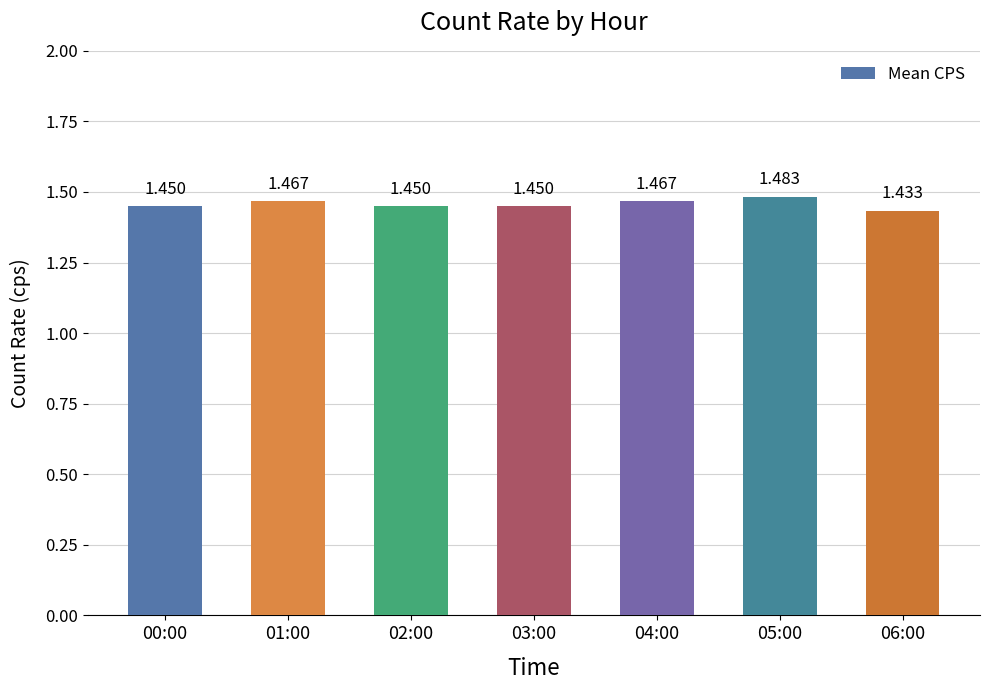

List the labels in order of value, smallest first.

06:00, 00:00, 02:00, 03:00, 01:00, 04:00, 05:00